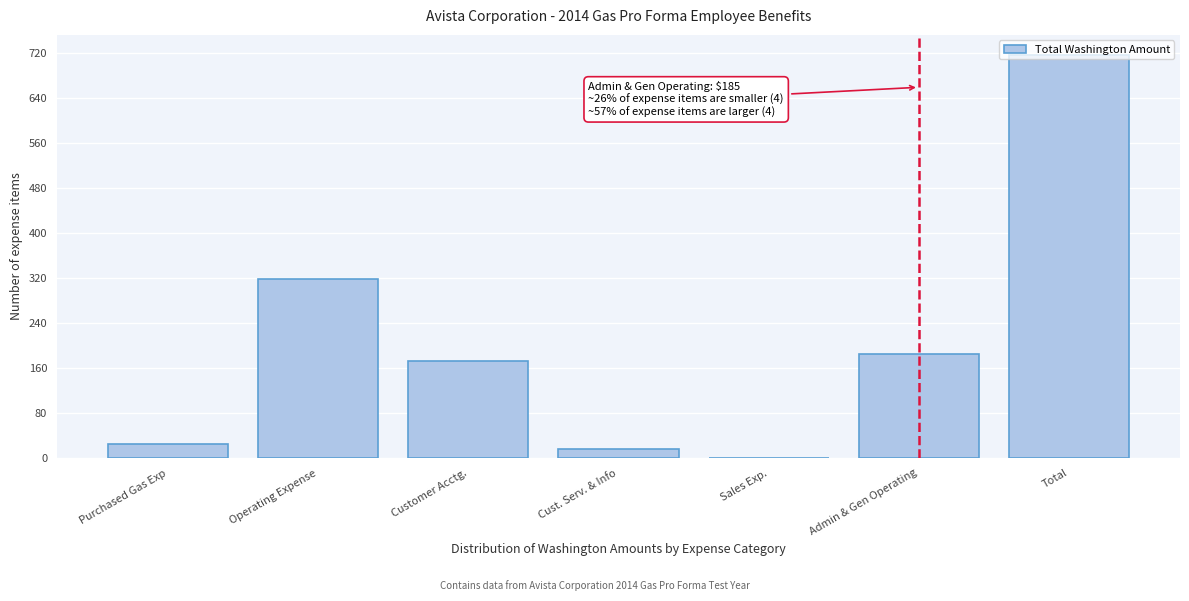

What is the ratio of the value at Total to the value at Operating Expense?

2.3